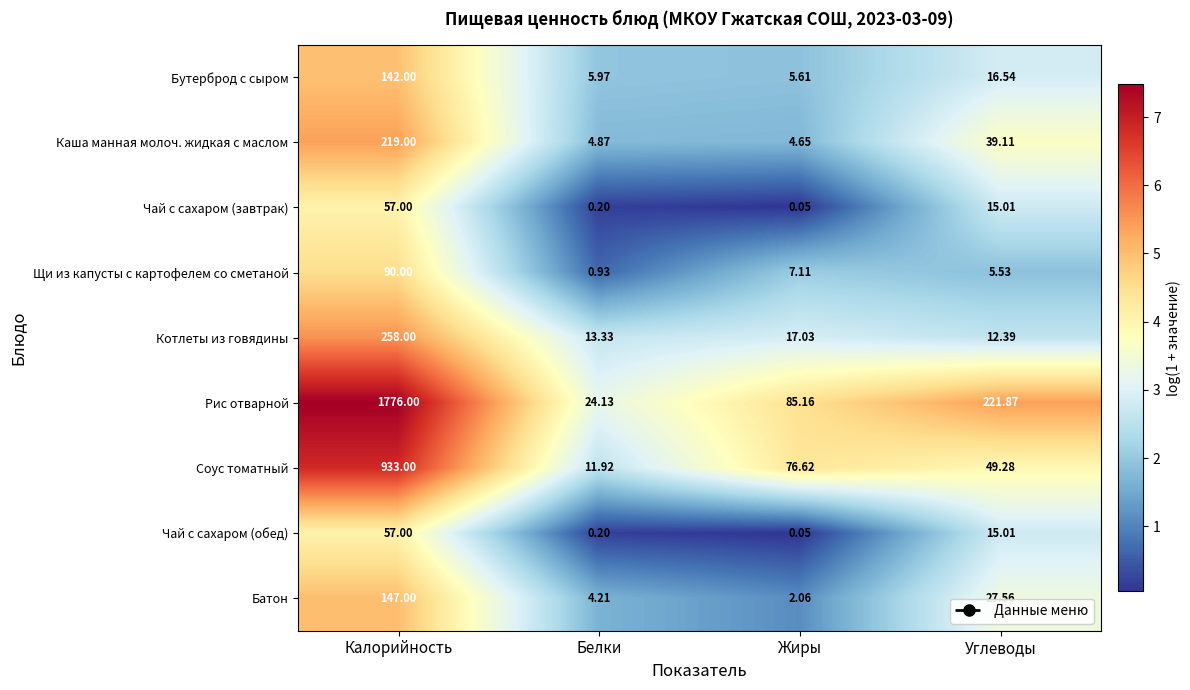

Is the value of Соус томатный at Белки greater than the value of Каша манная молоч. жидкая с маслом at Углеводы?

No